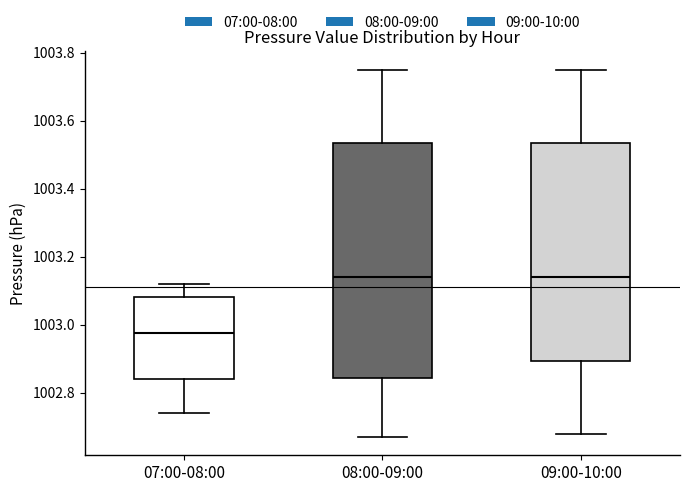

Reading left to right, read every box against the y-axis: the position of its median line, the range the box covers, and the ends of its whiskers. The values are not printed on the chart, so give them approximately, as read against the axis.

07:00-08:00: median 1002.98, box 1002.84 to 1003.08, whiskers 1002.74 to 1003.12
08:00-09:00: median 1003.14, box 1002.84 to 1003.54, whiskers 1002.68 to 1003.76
09:00-10:00: median 1003.14, box 1002.90 to 1003.54, whiskers 1002.68 to 1003.76